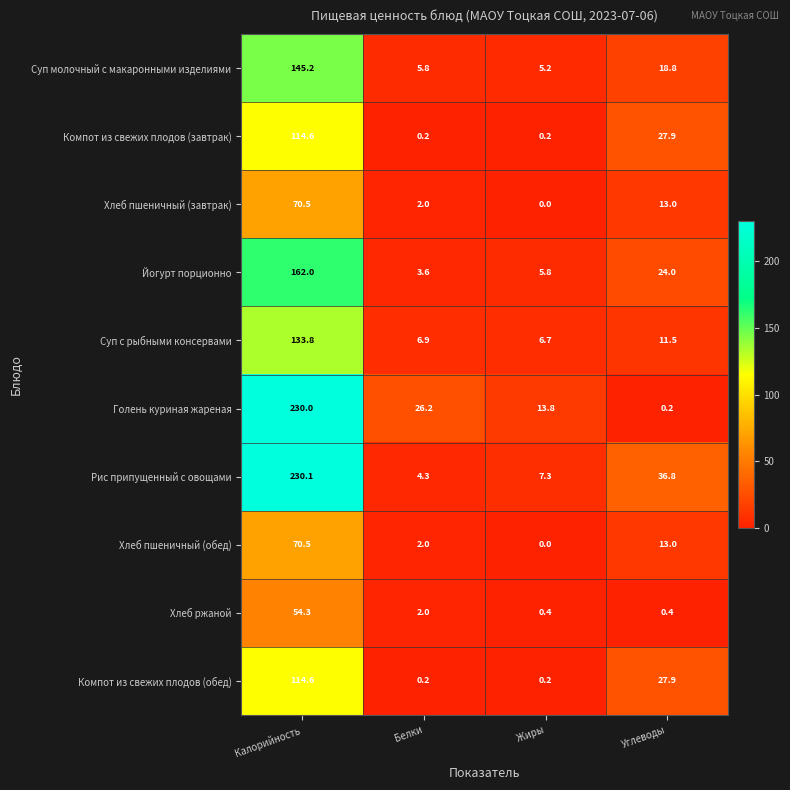

Which series has the widest spread of values?

Голень куриная жареная